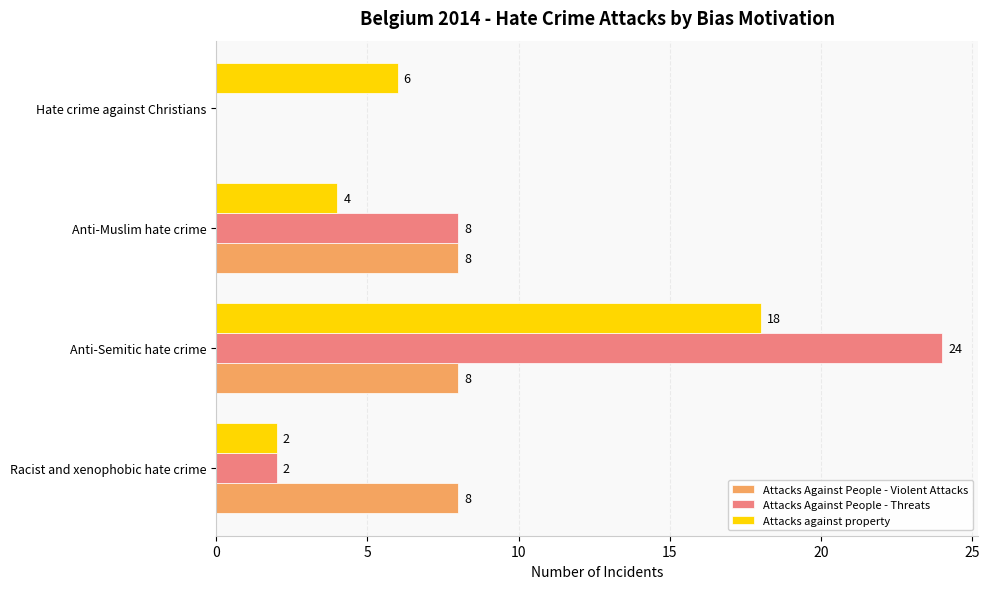

Is it true that Attacks Against People - Violent Attacks equals 2 at Anti-Muslim hate crime?

False